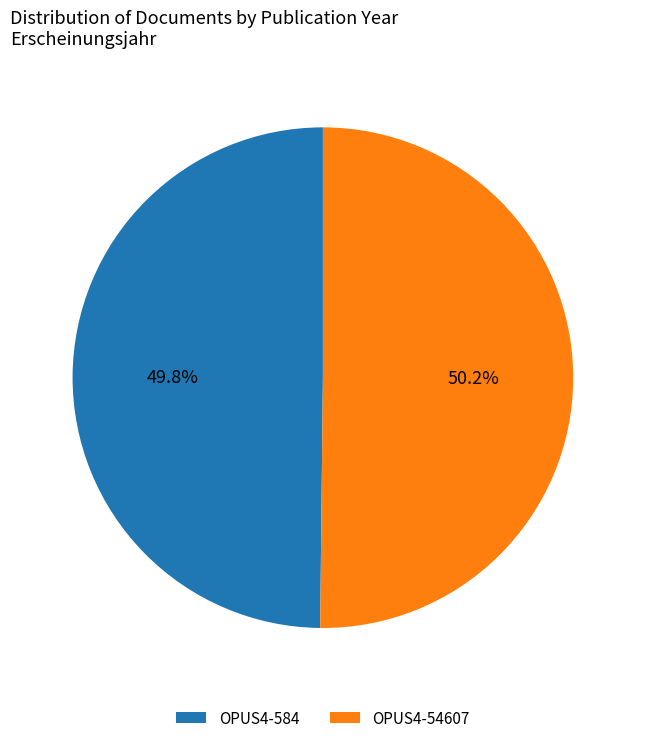

Is there a majority slice in this chart?

Yes